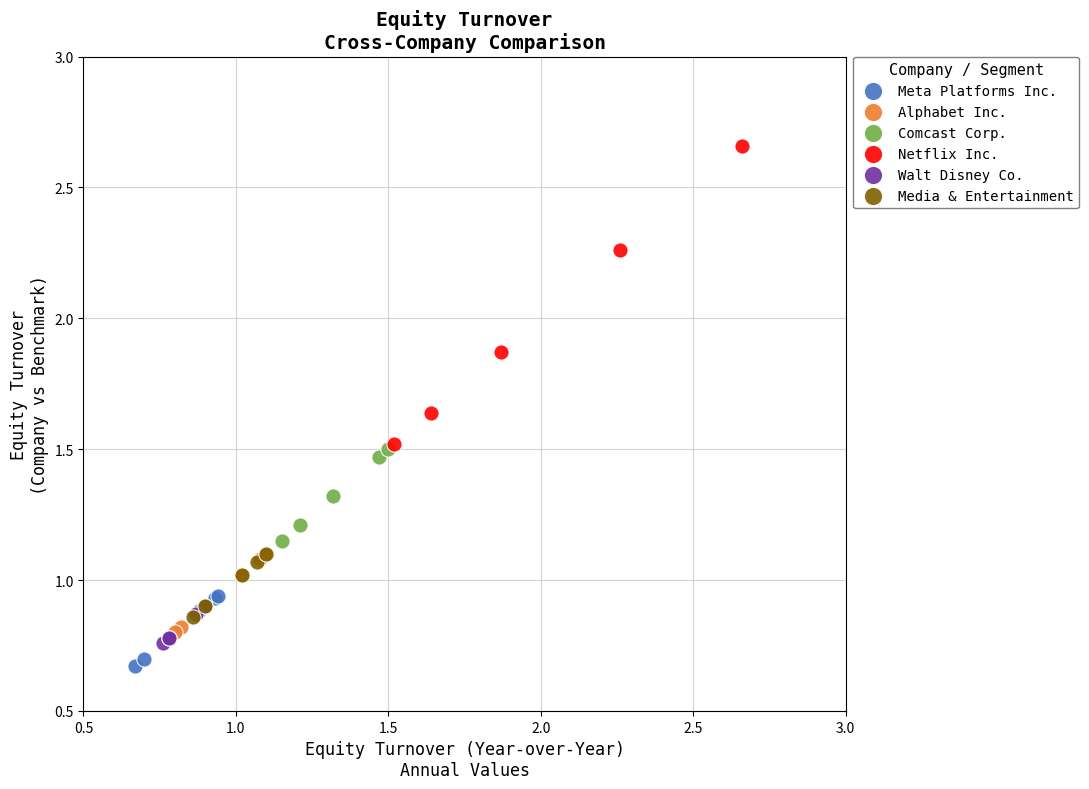

Which series has the largest Y range (max minus min)?

Netflix Inc.